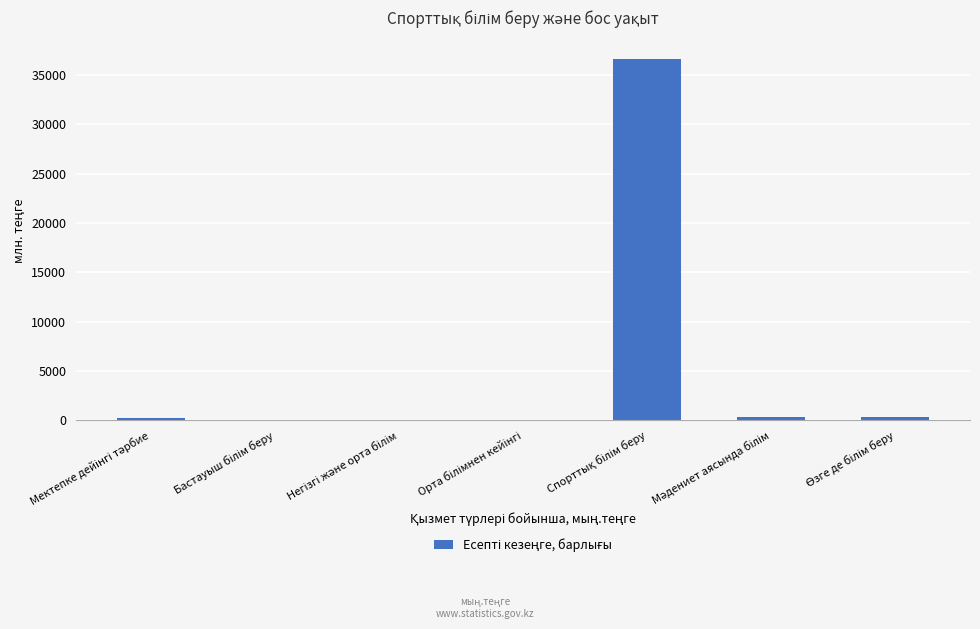

What is the greatest value displayed?

36642.0